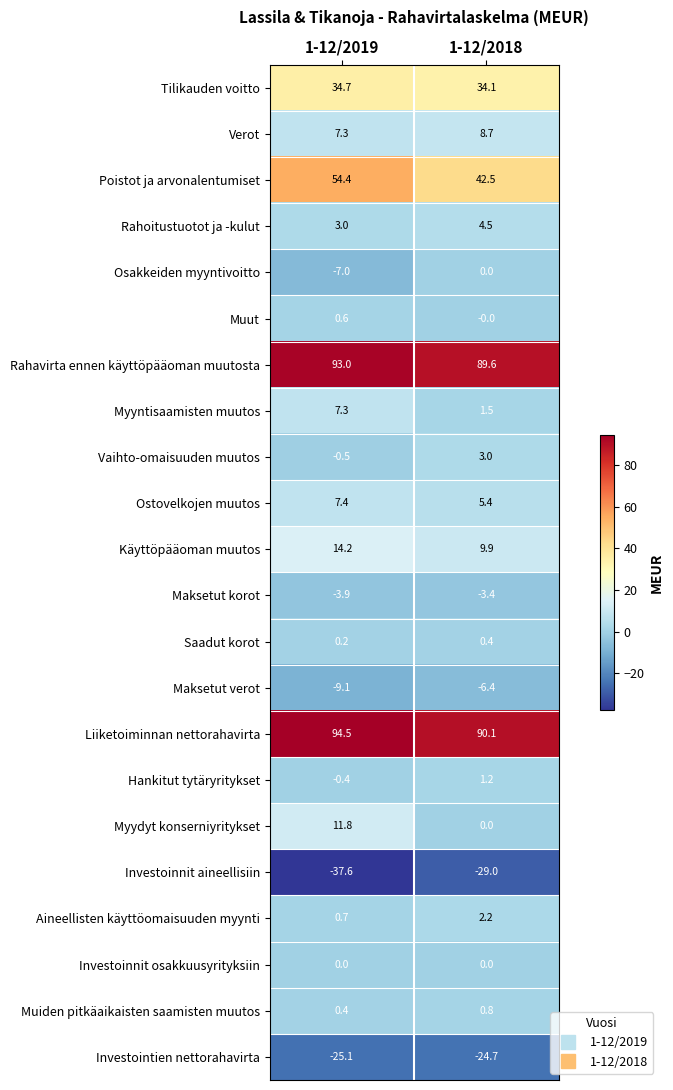

Which label corresponds to the smallest value in the chart?

1-12/2019